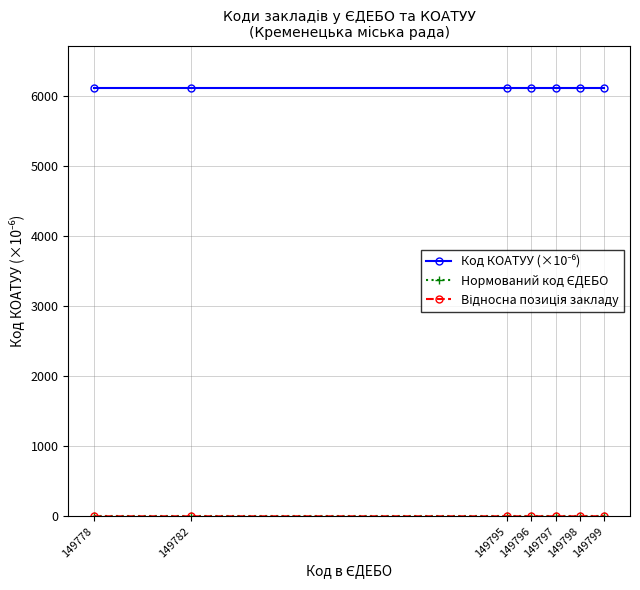

What is the difference between the highest and lowest values at 149798?

6109.8